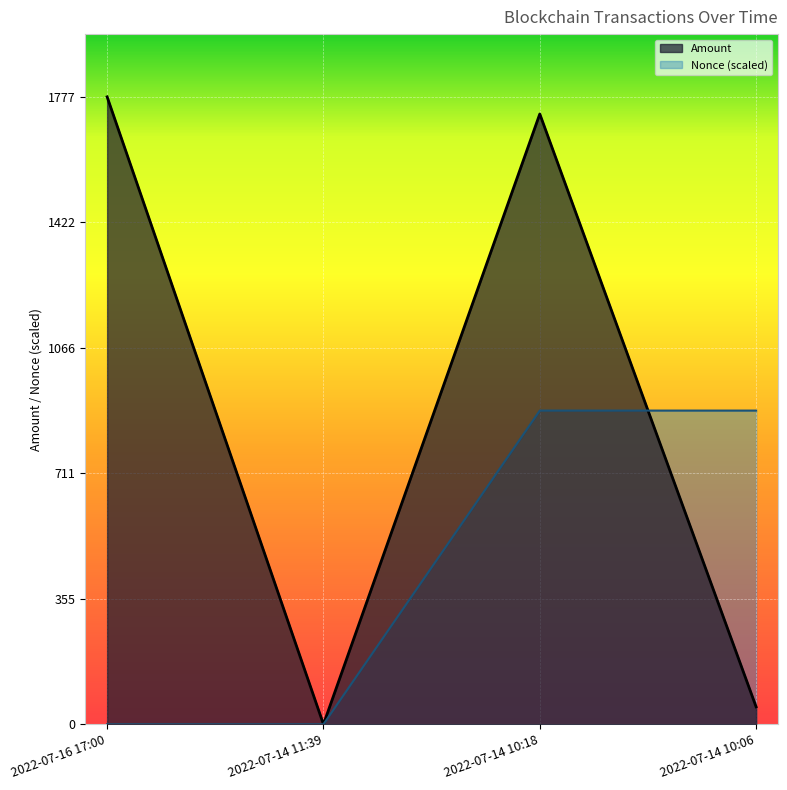

At which label does Fee reach its minimum?

2022-07-14 11:39